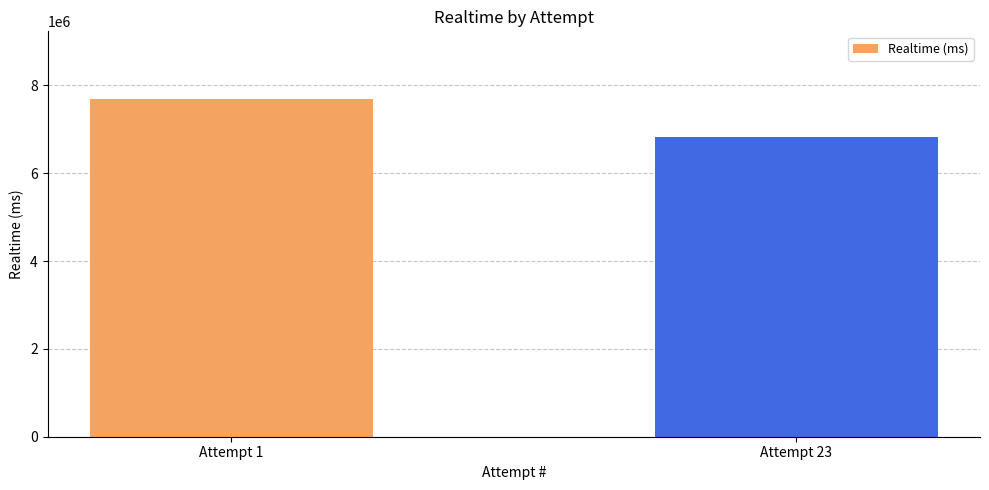

List the labels in order of value, smallest first.

Attempt 23, Attempt 1